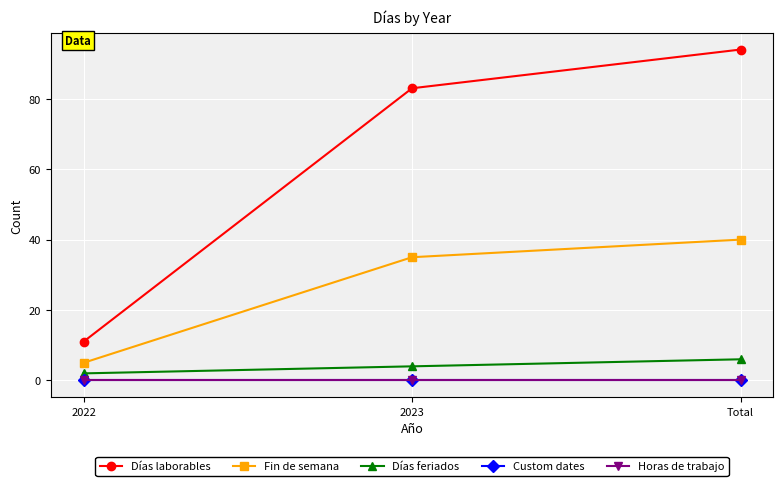

Which series has the widest spread of values?

Días laborables